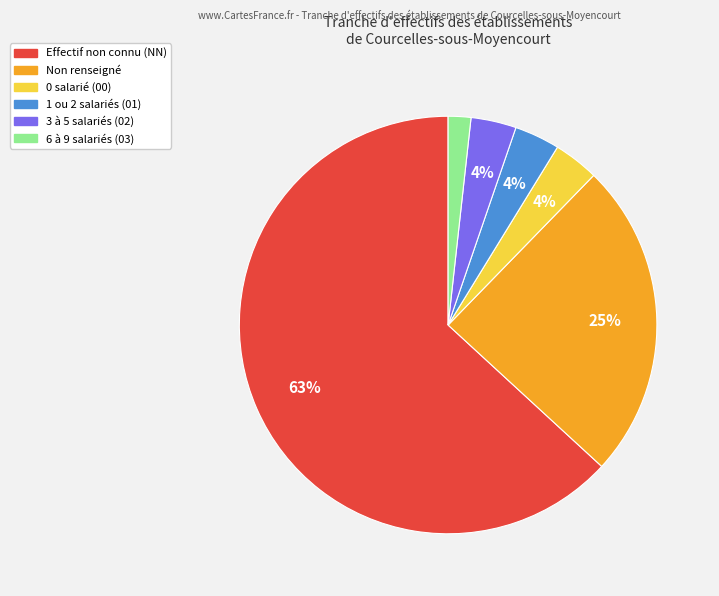

Is there a majority slice in this chart?

Yes